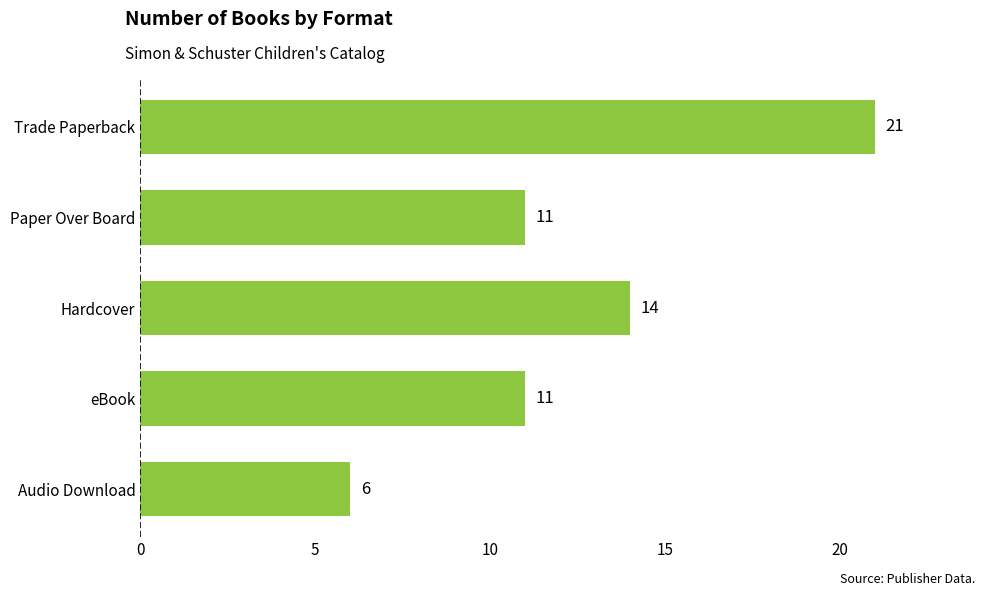

Which category has the lowest value across all series?

Audio Download